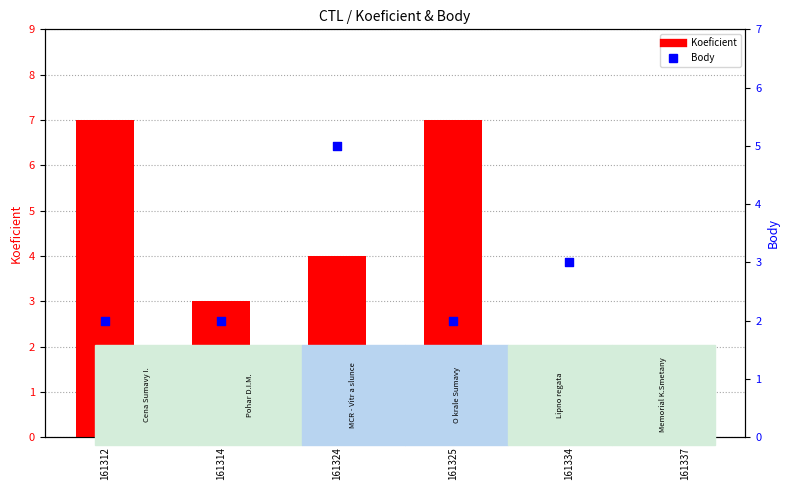

Which series has the largest total across all categories?

Koeficient